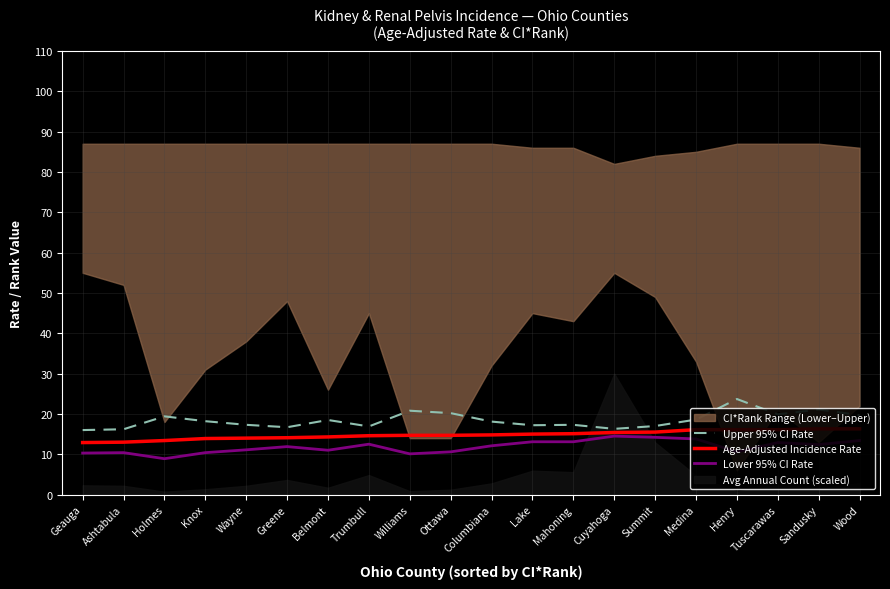

In Lower 95% CI Rate, how many points are lower than both neighbors (excluding endpoints)?

5